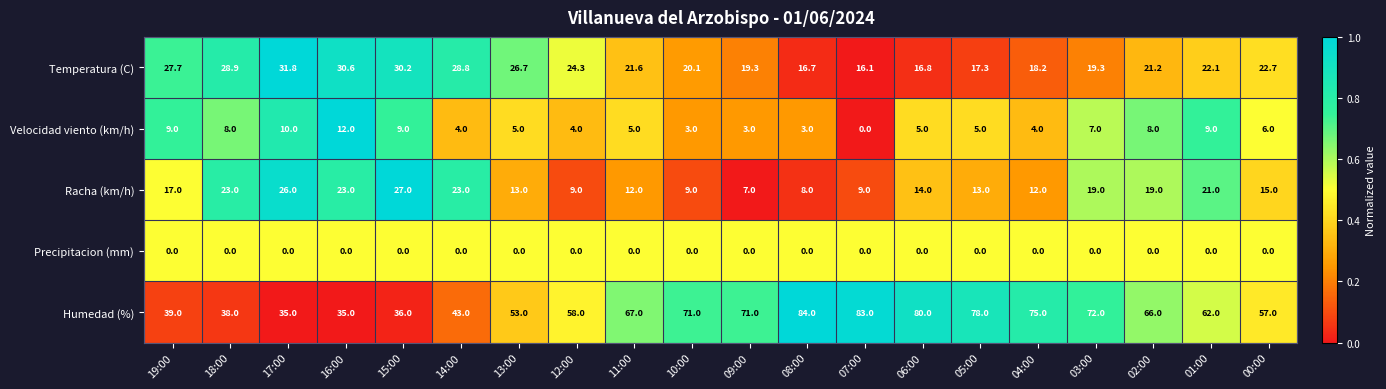

Which series has the largest range (max minus min)?

Humedad (%)